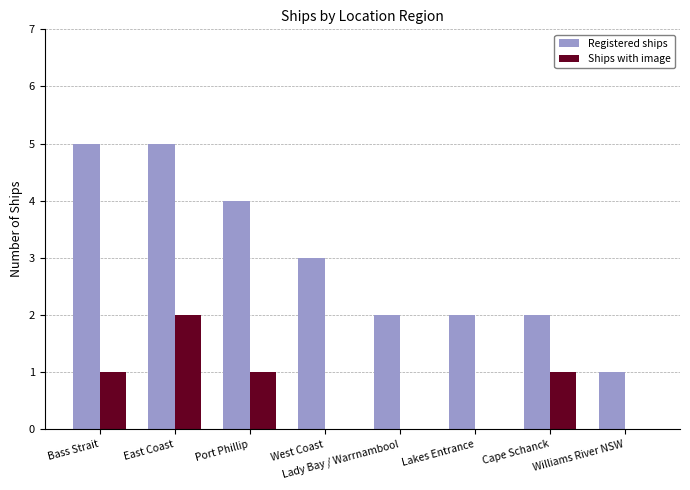

What is the sum of the Registered ships values at West Coast and East Coast?

8